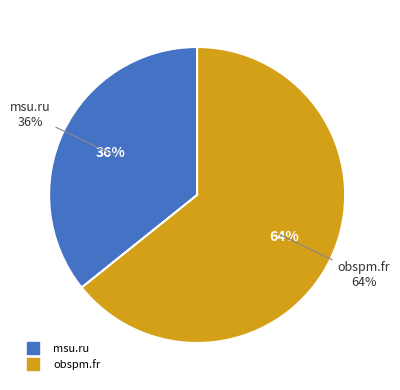

Count the number of slices in the pie.

2